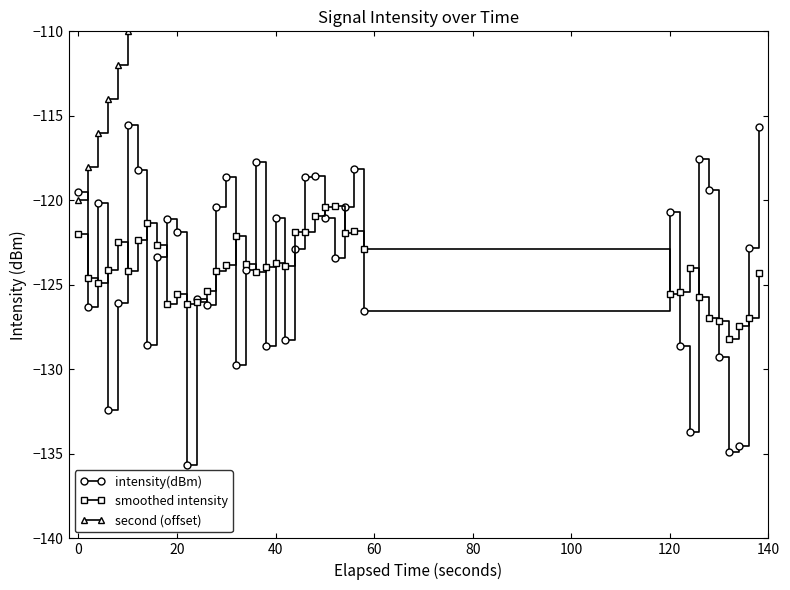

True or false: smoothed intensity has more than 1 interior local peaks.

True